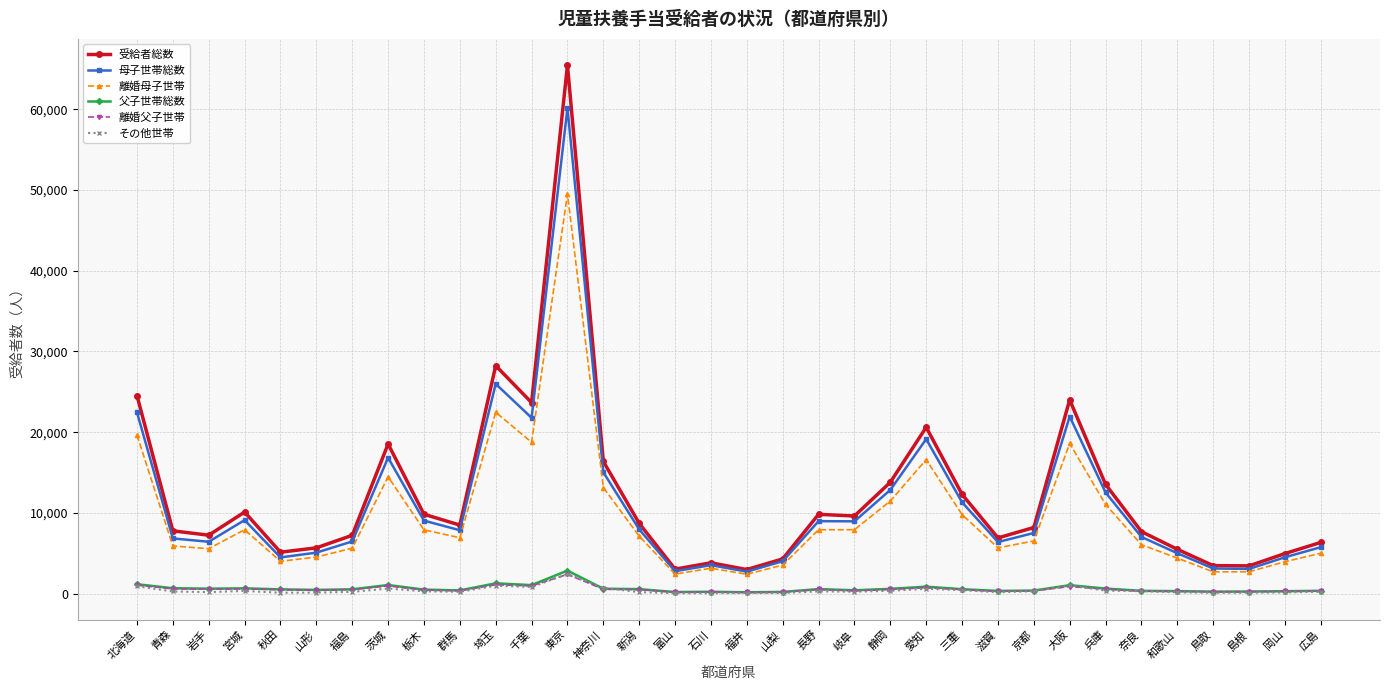

What is the minimum value for 離婚母子世帯?

2407